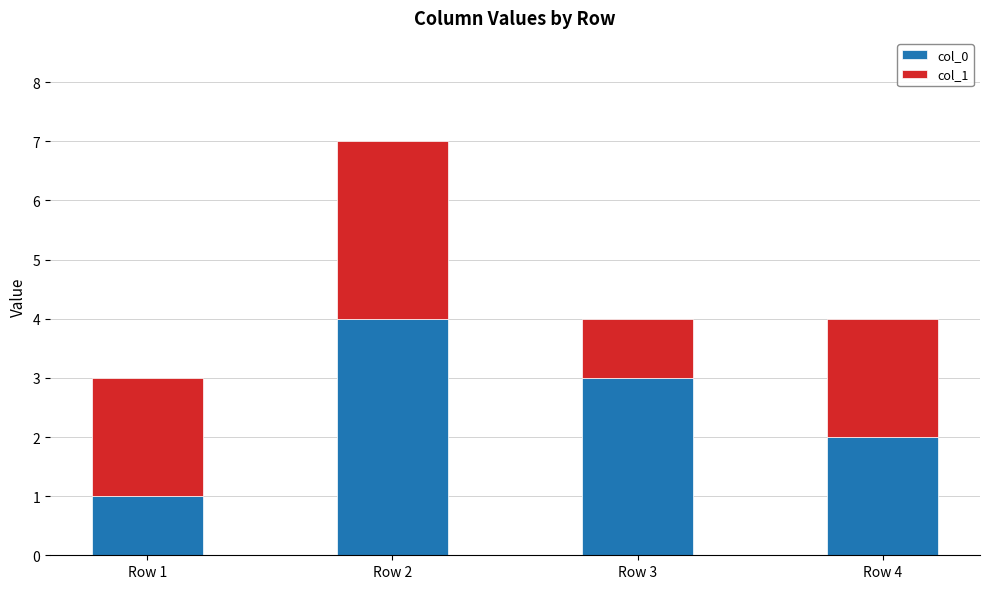

How many values in the col_0 series are below 3?

2